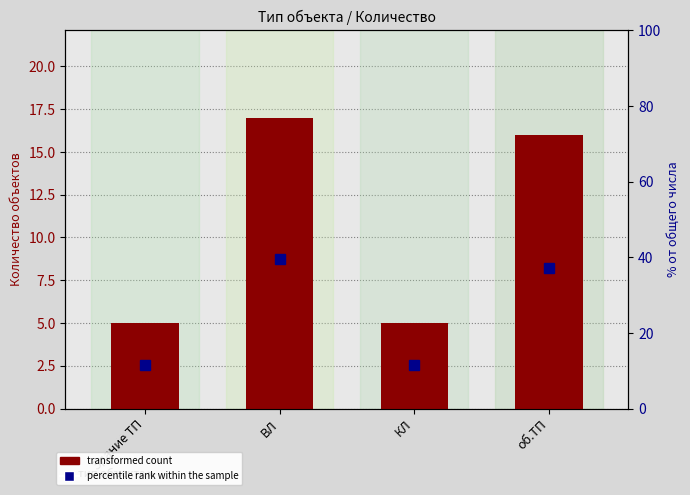

What is the sum of all transformed count values?

43.0